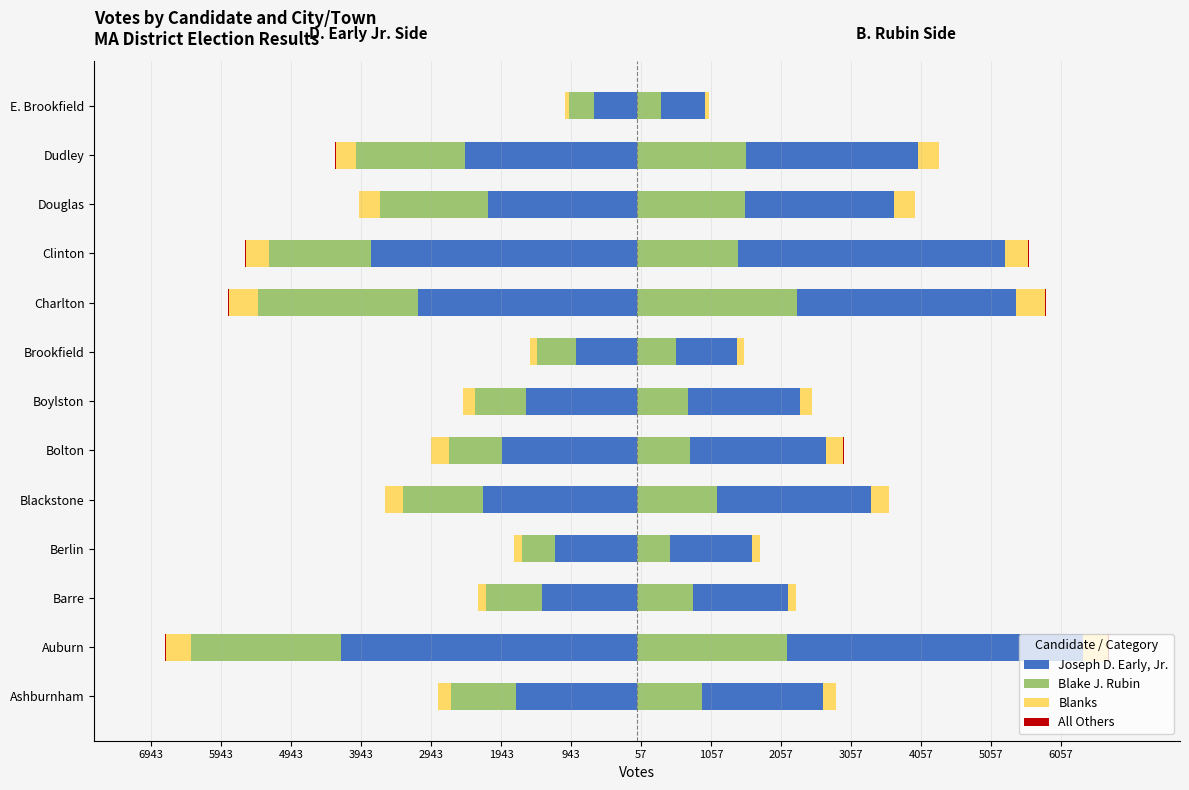

Does the chart contain stacked bars?

No